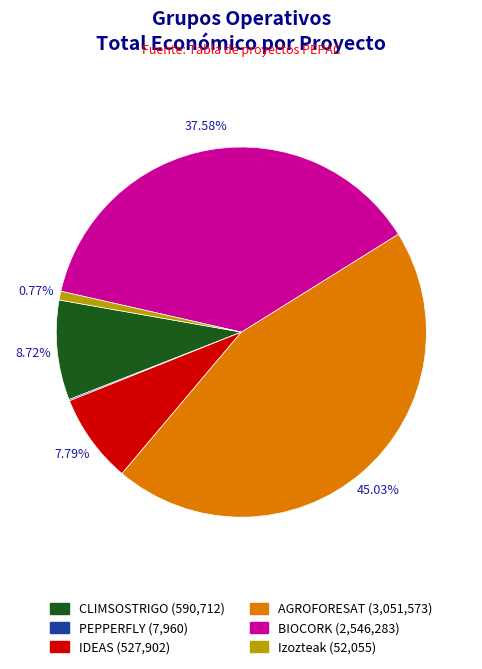

Is there a majority slice in this chart?

No